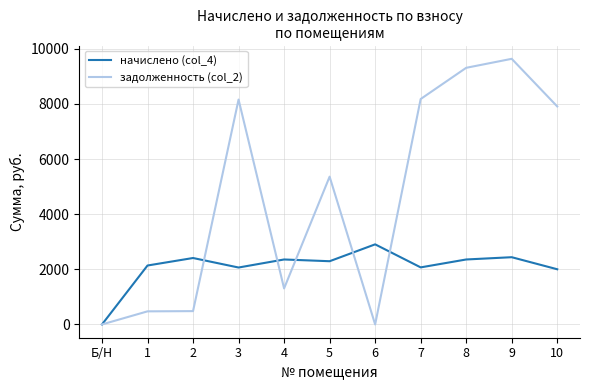

What is the sum of the начислено (col_4) values at 8 and 1?

4495.5